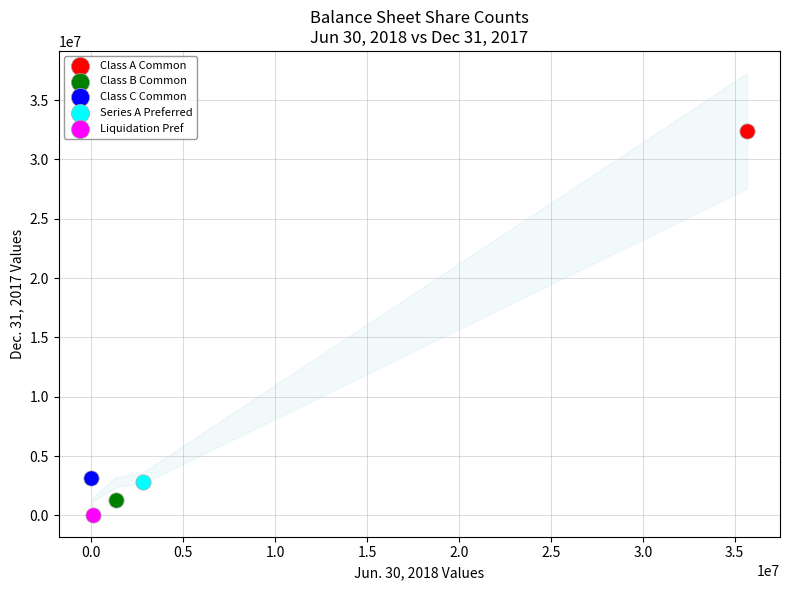

What are all the series names shown in the legend?

Class A Common, Class B Common, Class C Common, Series A Preferred, Liquidation Pref